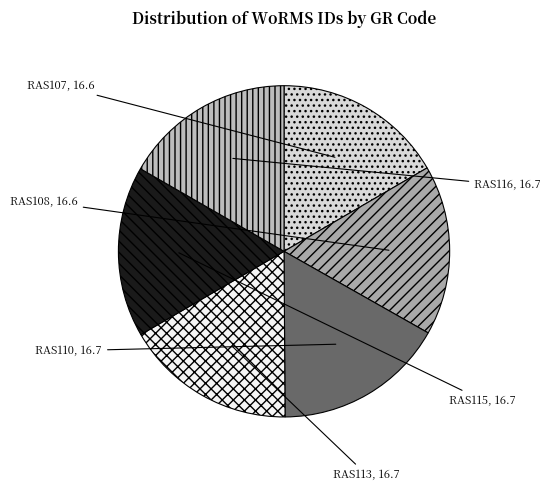

What is the ratio of the value at RAS116 to the value at RAS113?

1.0